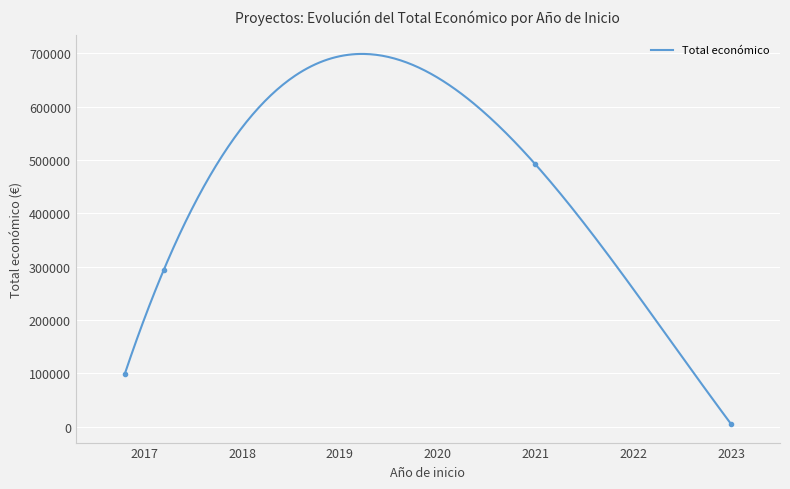

Reading left to right, list all the values displayed in this chart.

2017=98619	2017=294224	2021=491483	2023=4800